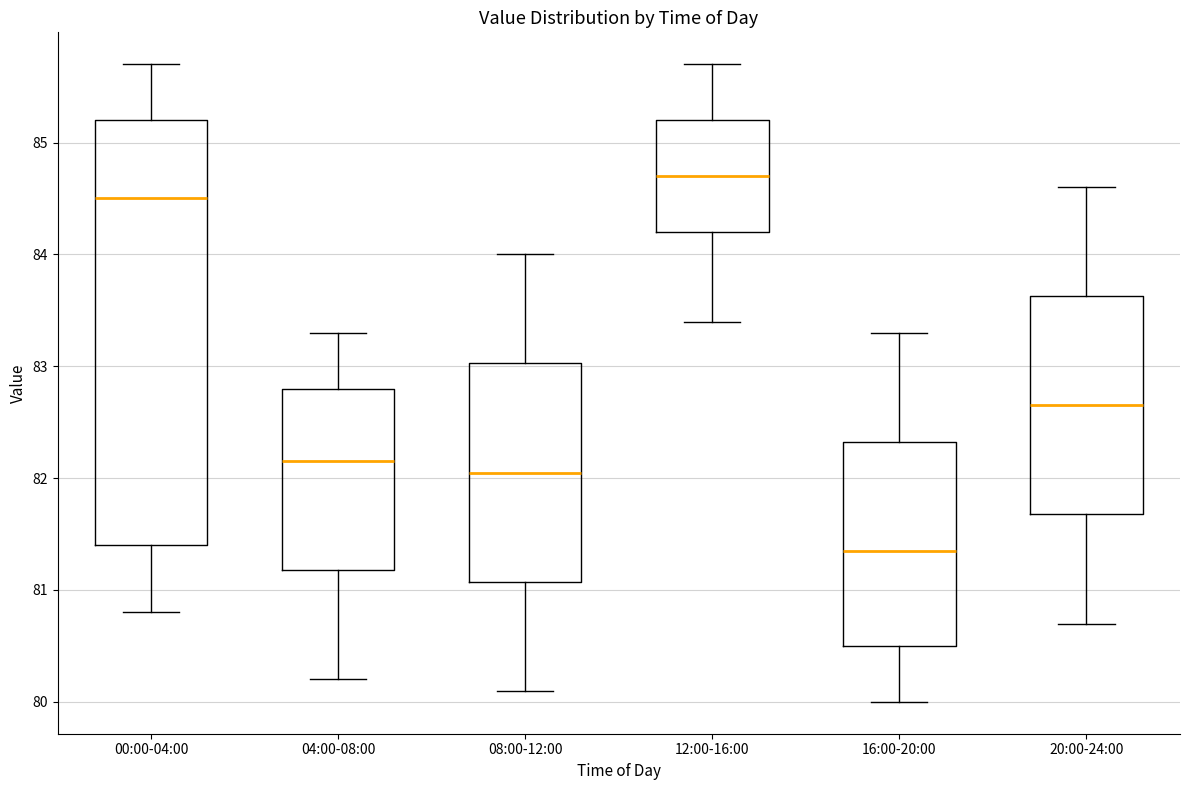

Reading left to right, read every box against the y-axis: the position of its median line, the range the box covers, and the ends of its whiskers. The values are not printed on the chart, so give them approximately, as read against the axis.

00:00-04:00: median 84.5, box 81.4 to 85.2, whiskers 80.8 to 85.7
04:00-08:00: median 82.2, box 81.2 to 82.8, whiskers 80.2 to 83.3
08:00-12:00: median 82.1, box 81.1 to 83.0, whiskers 80.1 to 84.0
12:00-16:00: median 84.7, box 84.2 to 85.2, whiskers 83.4 to 85.7
16:00-20:00: median 81.4, box 80.5 to 82.3, whiskers 80.0 to 83.3
20:00-24:00: median 82.7, box 81.7 to 83.6, whiskers 80.7 to 84.6